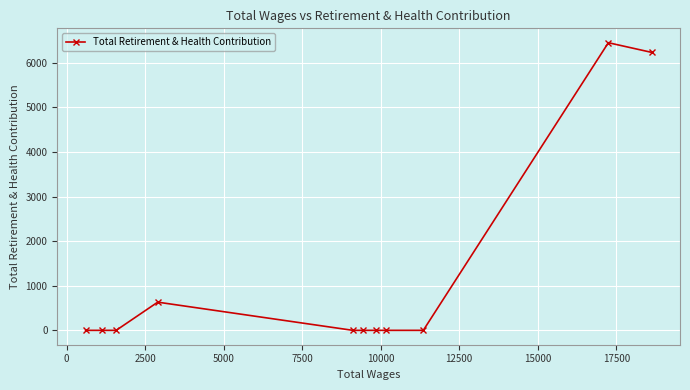

What is the greatest value displayed?

6449